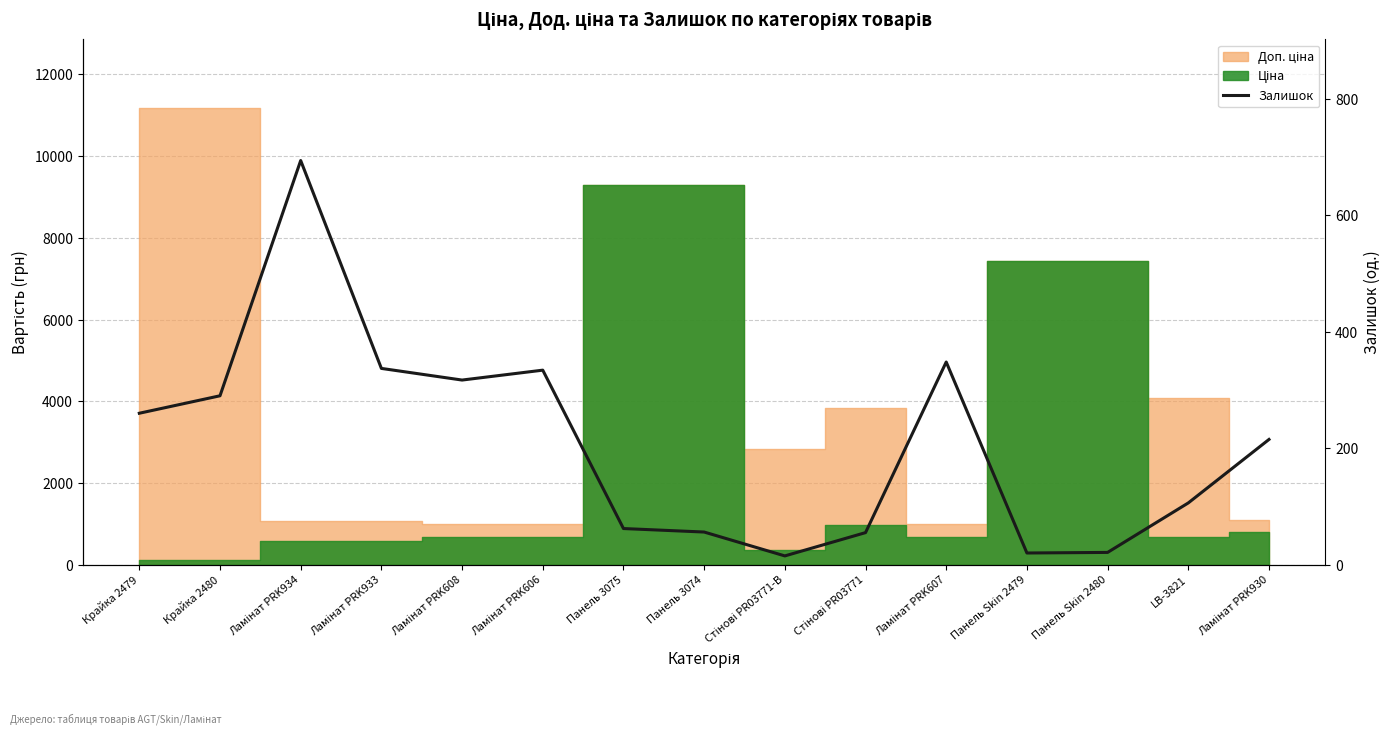

True or false: the data shows 183 at Ламінат PRK607.

False